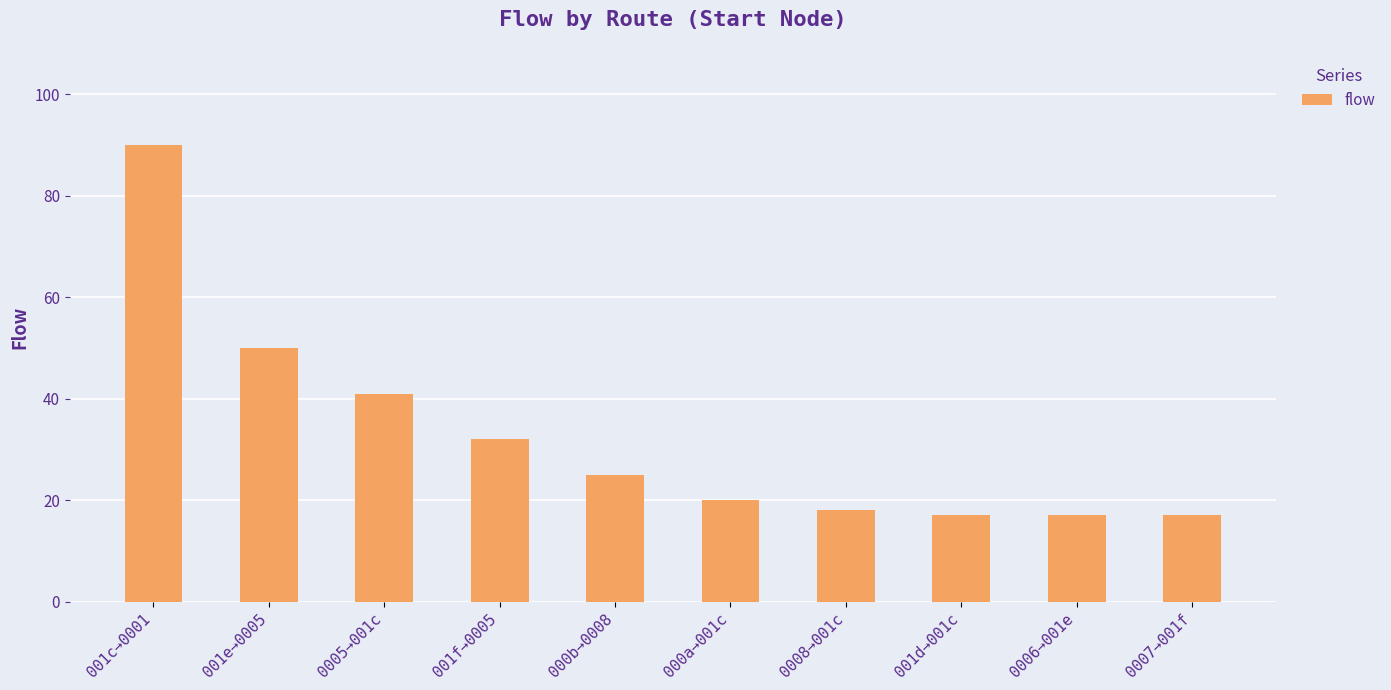

What is the sum of the values at 0005→001c and 0006→001e?

58